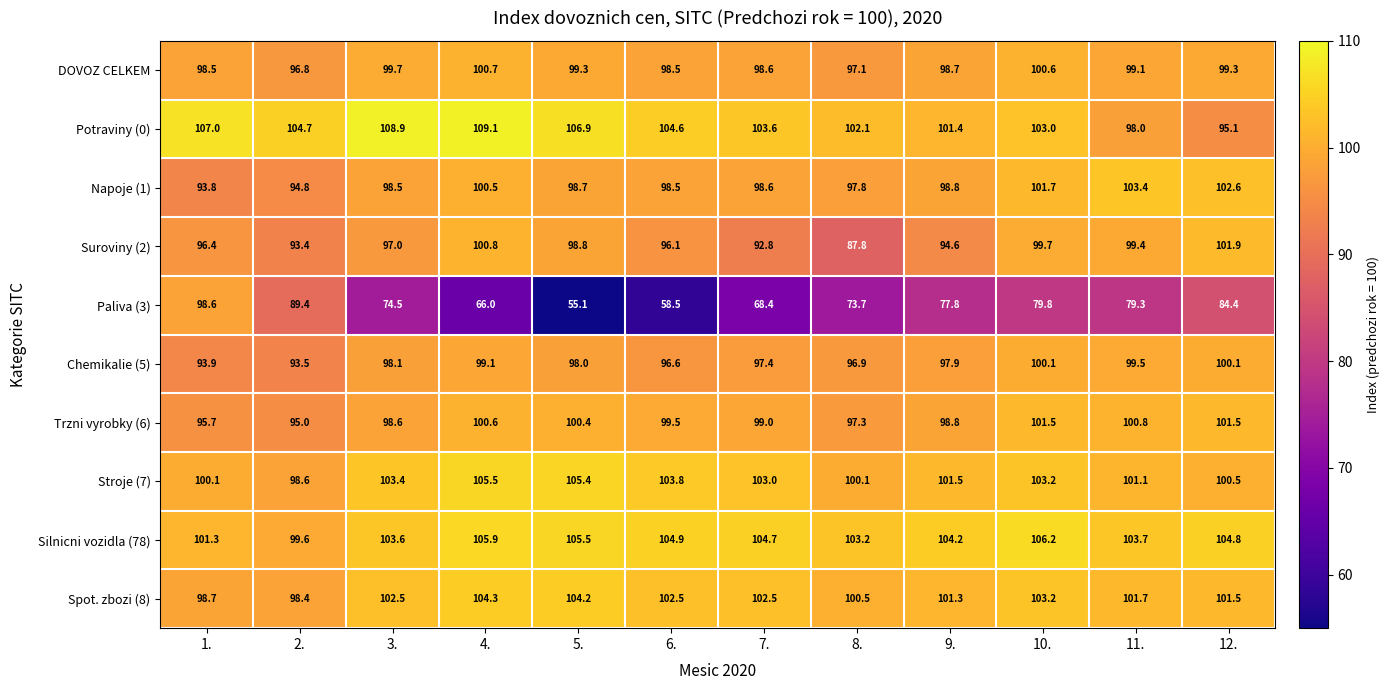

Which series changed the most between 9. and 10.?

Suroviny (2)